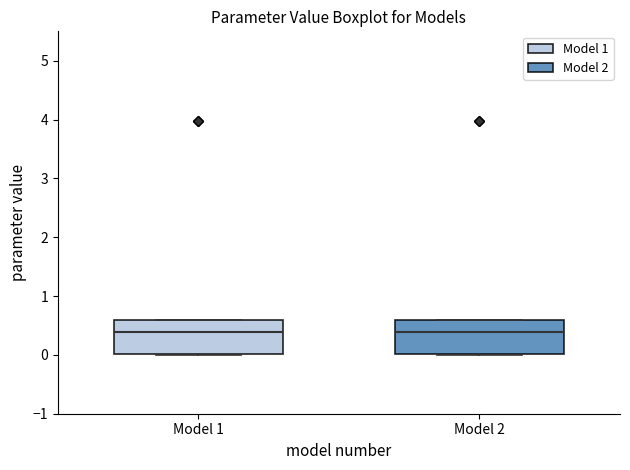

Reading left to right, read every box against the y-axis: the position of its median line, the range the box covers, and the ends of its whiskers. The values are not printed on the chart, so give them approximately, as read against the axis.

Model 1: median 0.4, box 0.0 to 0.6, whiskers 0.0 to 0.6
Model 2: median 0.4, box 0.0 to 0.6, whiskers 0.0 to 0.6